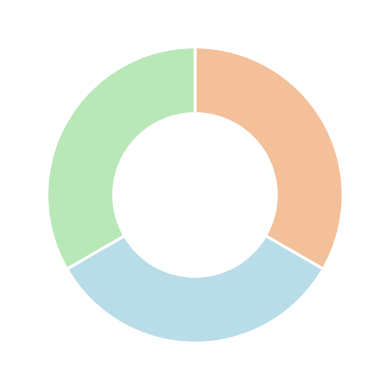

Does any single category account for the majority?

No